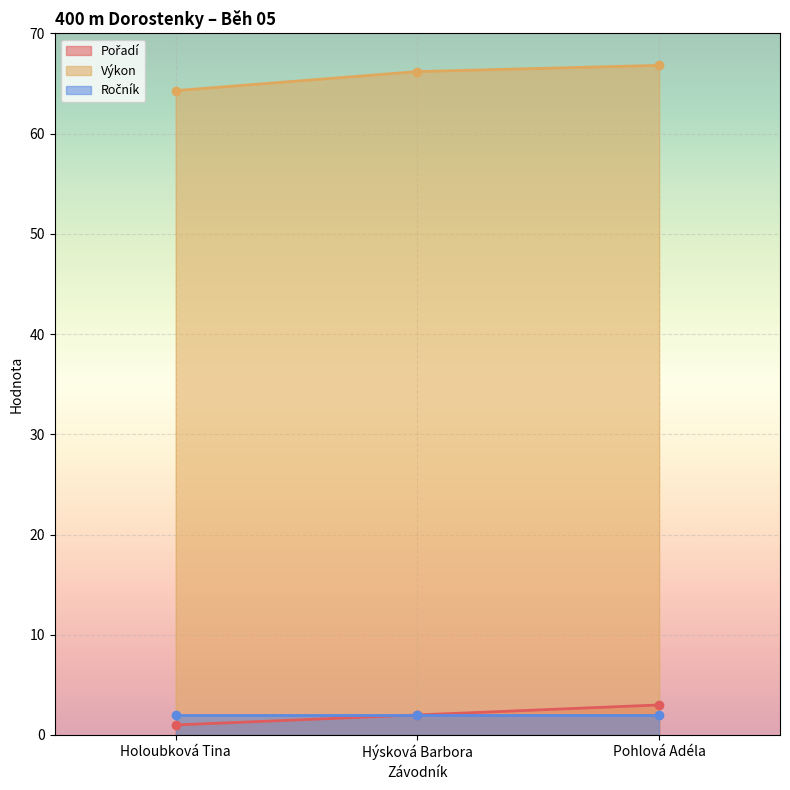

At how many categories does at least one series exceed 43?

3